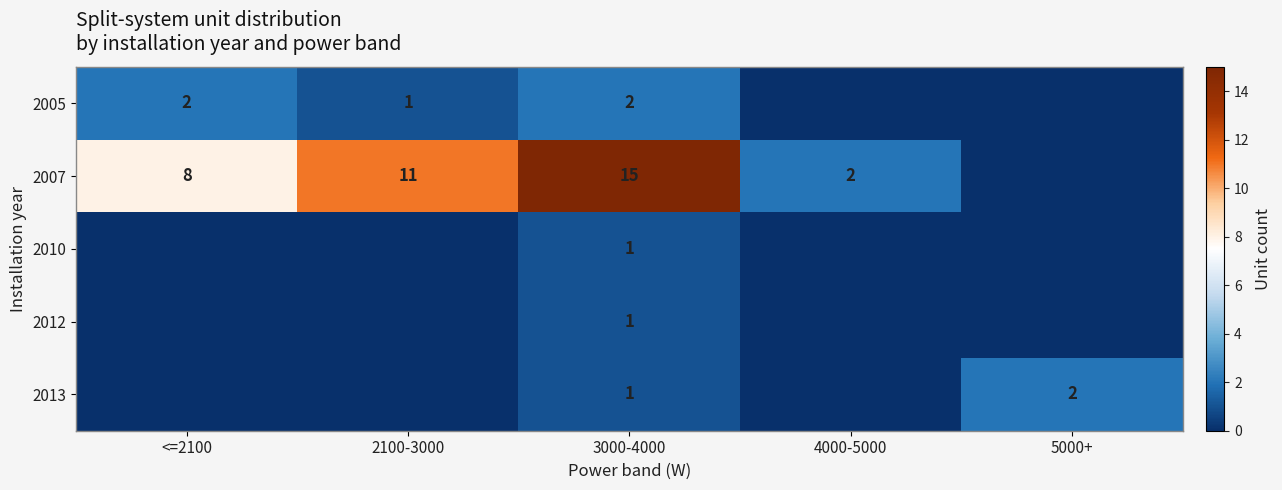

Is it true that 2005 equals 1 at 2100-3000?

True